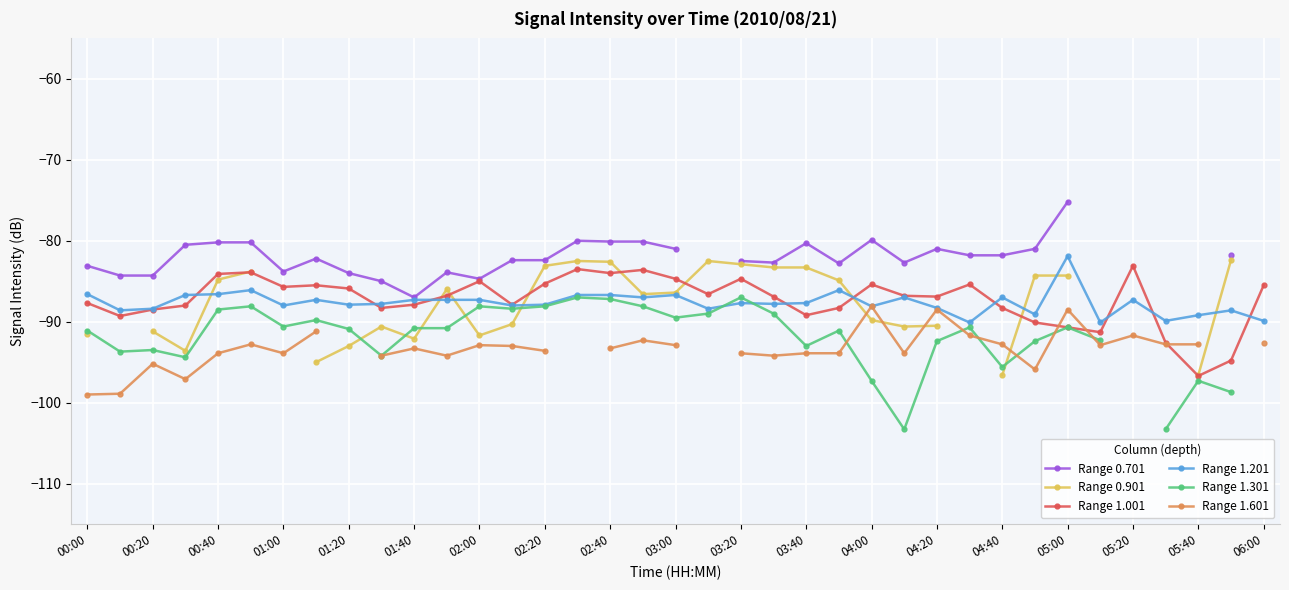

The Range 1.201 series shows -87.3 at 02:00. True or false?

True